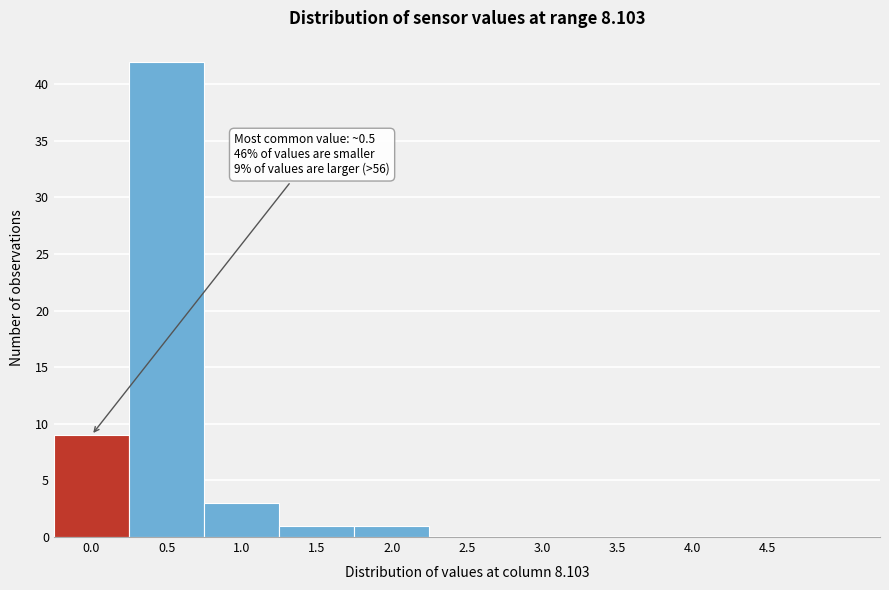

Reading left to right, what are all the values shown in this chart?

0.0=9	0.5=42	1.0=3	1.5=1	2.0=1	2.5=0	3.0=0	3.5=0	4.0=0	4.5=0